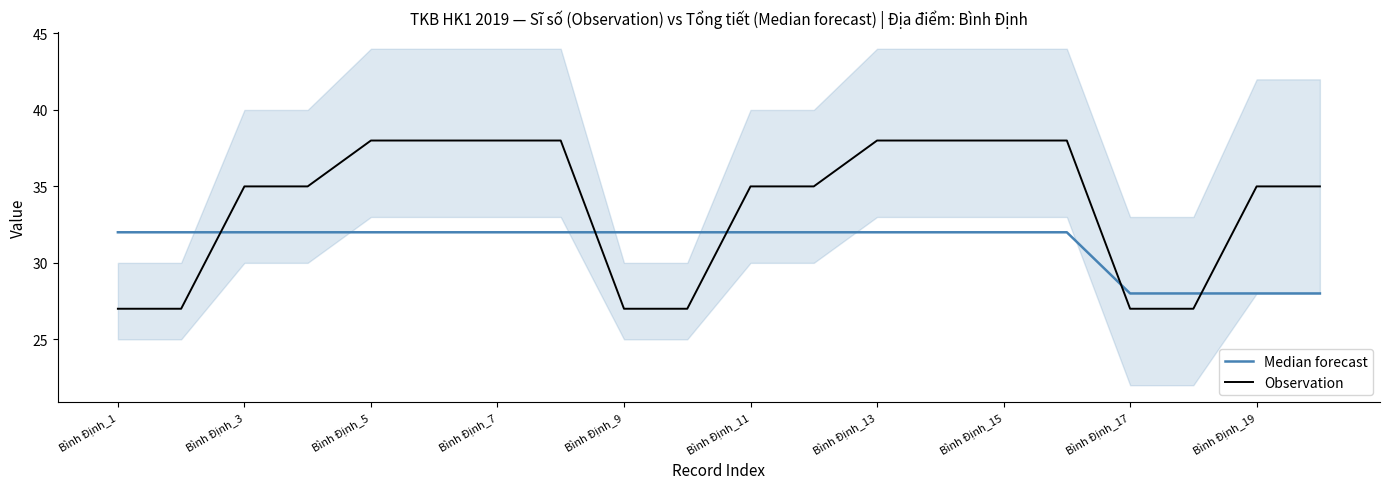

What is the maximum value for Observation?

38